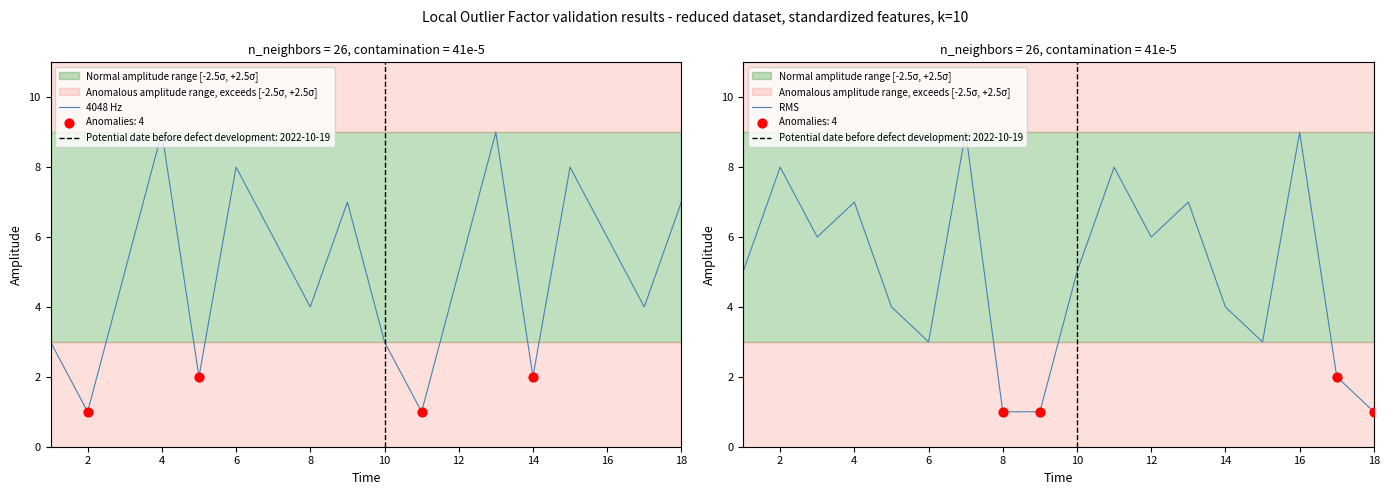

Which series has the widest spread of Y values?

4048 Hz